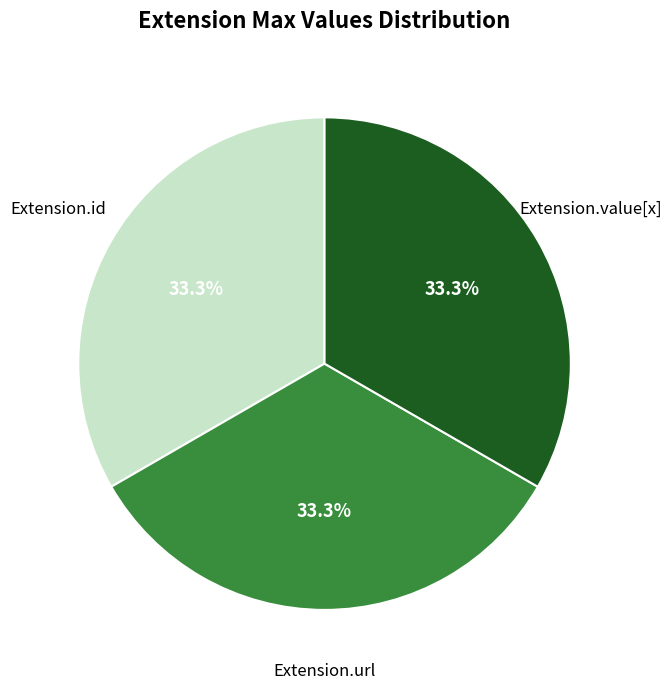

To the nearest percent, what is the difference between the largest and smallest slice percentages?

0%